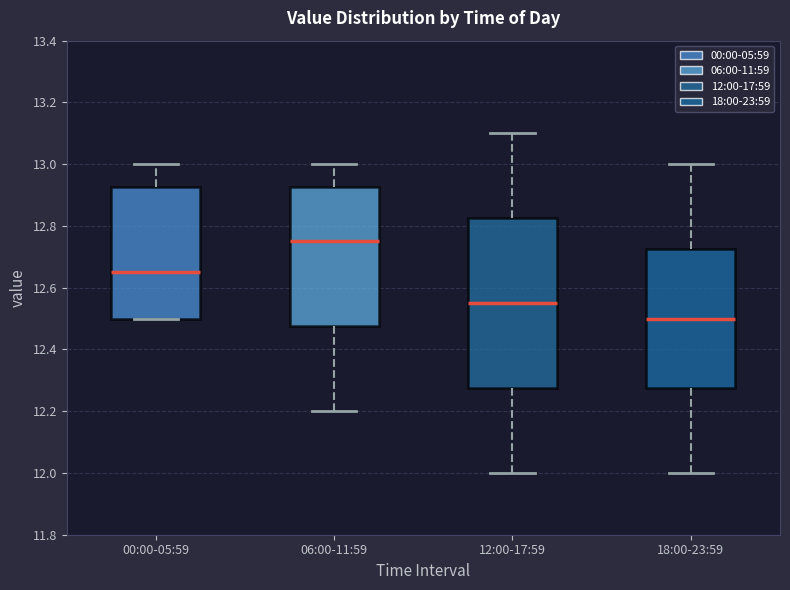

Reading left to right, read every box against the y-axis: the position of its median line, the range the box covers, and the ends of its whiskers. The values are not printed on the chart, so give them approximately, as read against the axis.

00:00-05:59: median 12.66, box 12.50 to 12.92, whiskers 12.50 to 13.00
06:00-11:59: median 12.76, box 12.48 to 12.92, whiskers 12.20 to 13.00
12:00-17:59: median 12.56, box 12.28 to 12.82, whiskers 12.00 to 13.10
18:00-23:59: median 12.50, box 12.28 to 12.72, whiskers 12.00 to 13.00